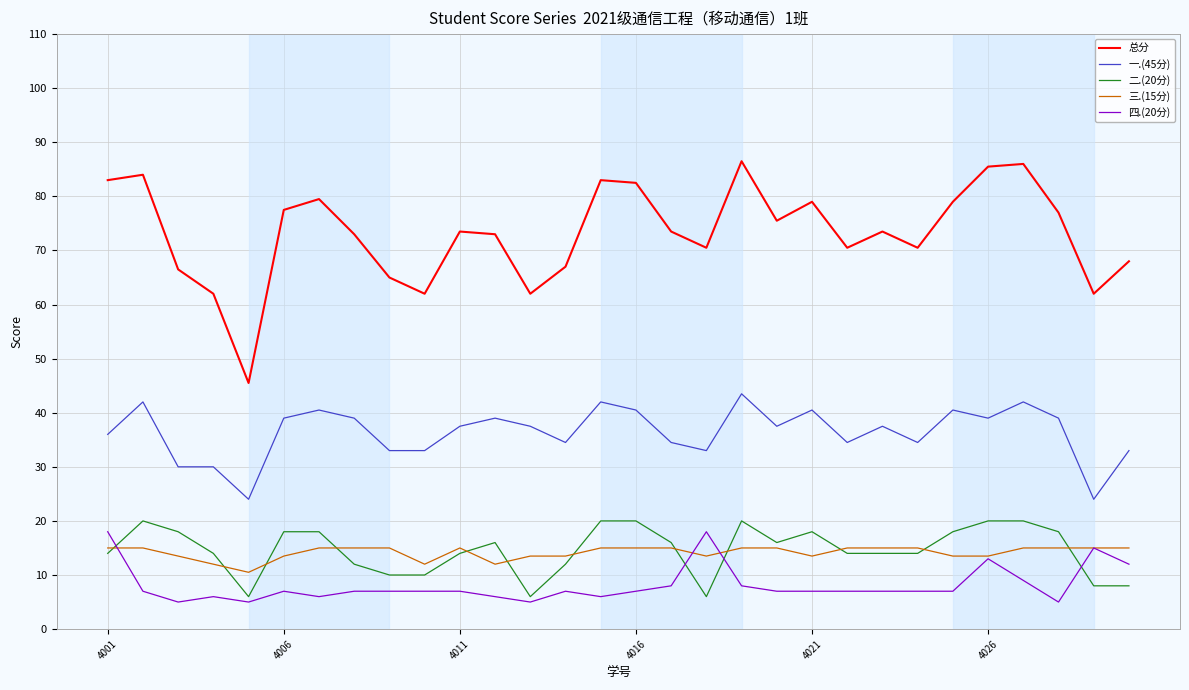

List the series in order of their peak value, lowest first.

三.(15分), 四.(20分), 二.(20分), 一.(45分), 总分